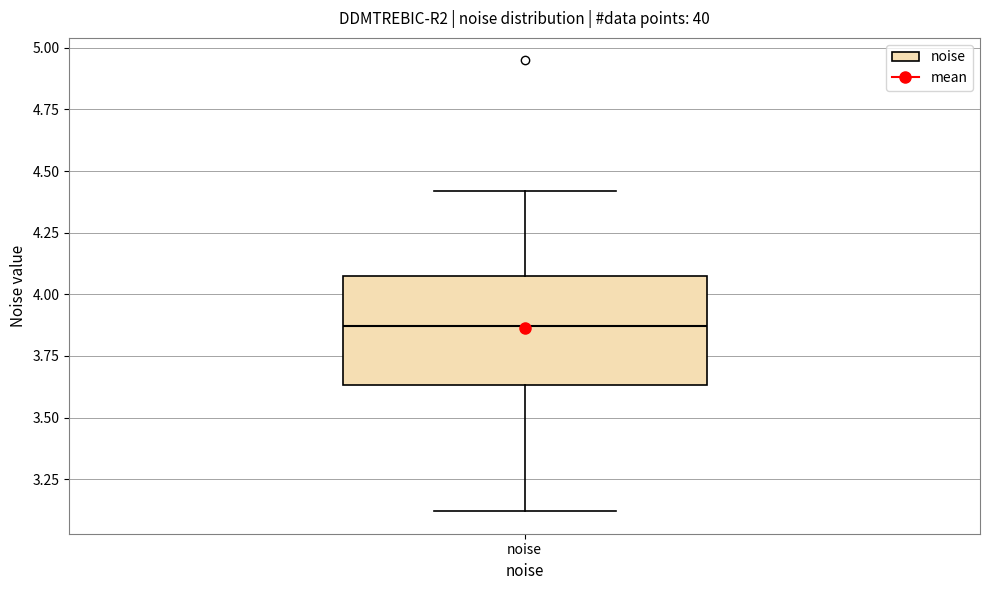

Read this box plot against the y-axis: the position of the median line, the range covered by the box, and the ends of both whiskers. The values are not printed on the chart, so give them approximately, as read against the axis.

median 3.85, box 3.65 to 4.05, whiskers 3.10 to 4.40